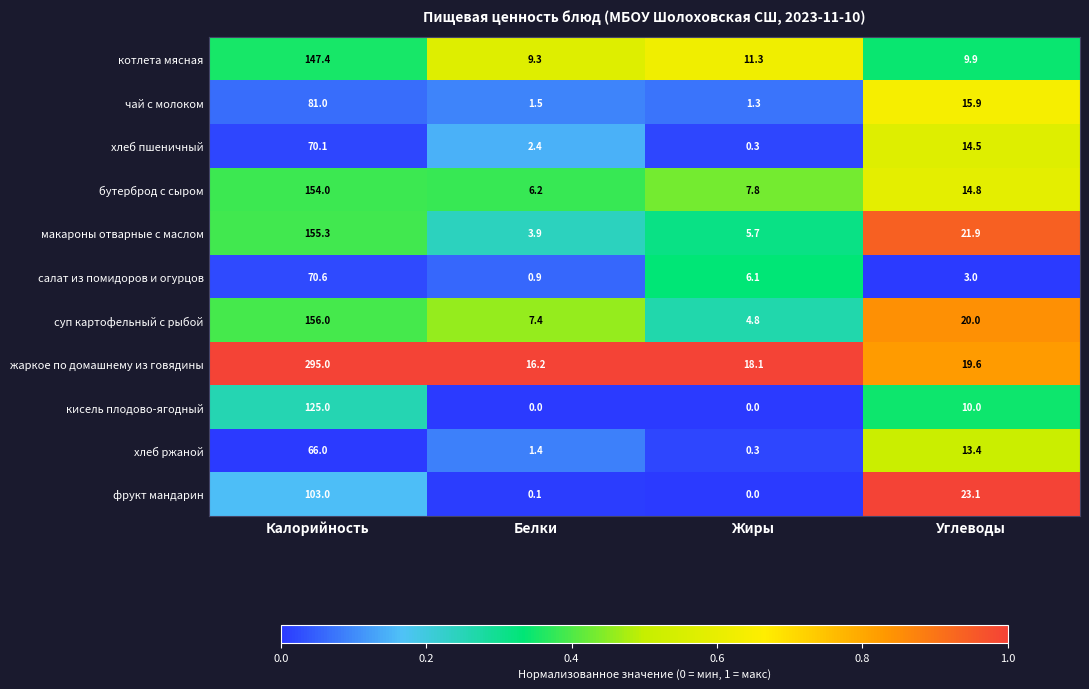

Which series has the widest spread of values?

жаркое по домашнему из говядины